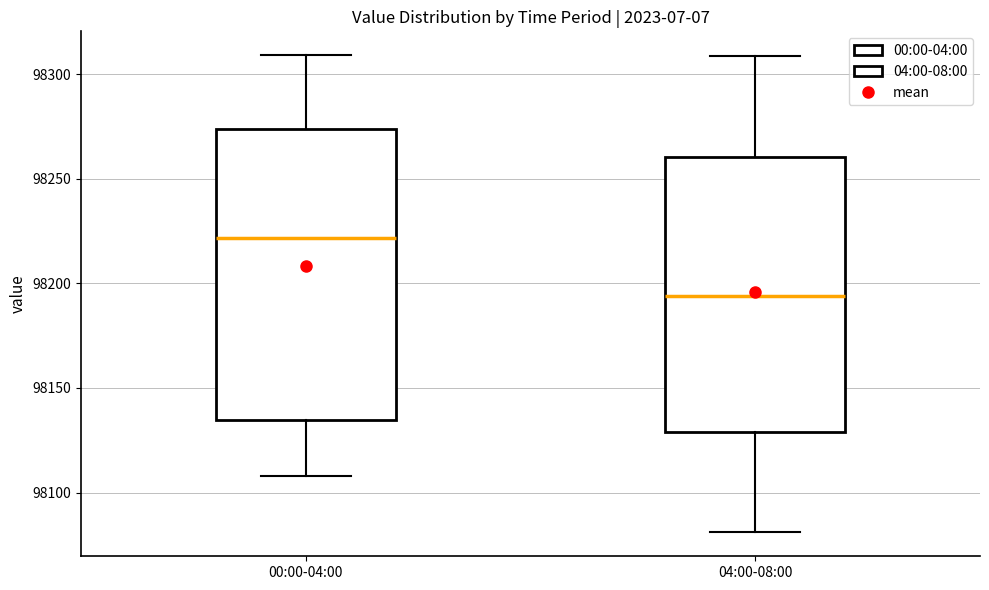

Reading left to right, transcribe this box plot: for each box, give where its median line is, the range the box spans, and where its two whiskers end, as read against the y-axis. The values are not printed on the chart, so give them approximately, as read against the axis.

00:00-04:00: median 98220, box 98135 to 98275, whiskers 98110 to 98310
04:00-08:00: median 98195, box 98130 to 98260, whiskers 98080 to 98310